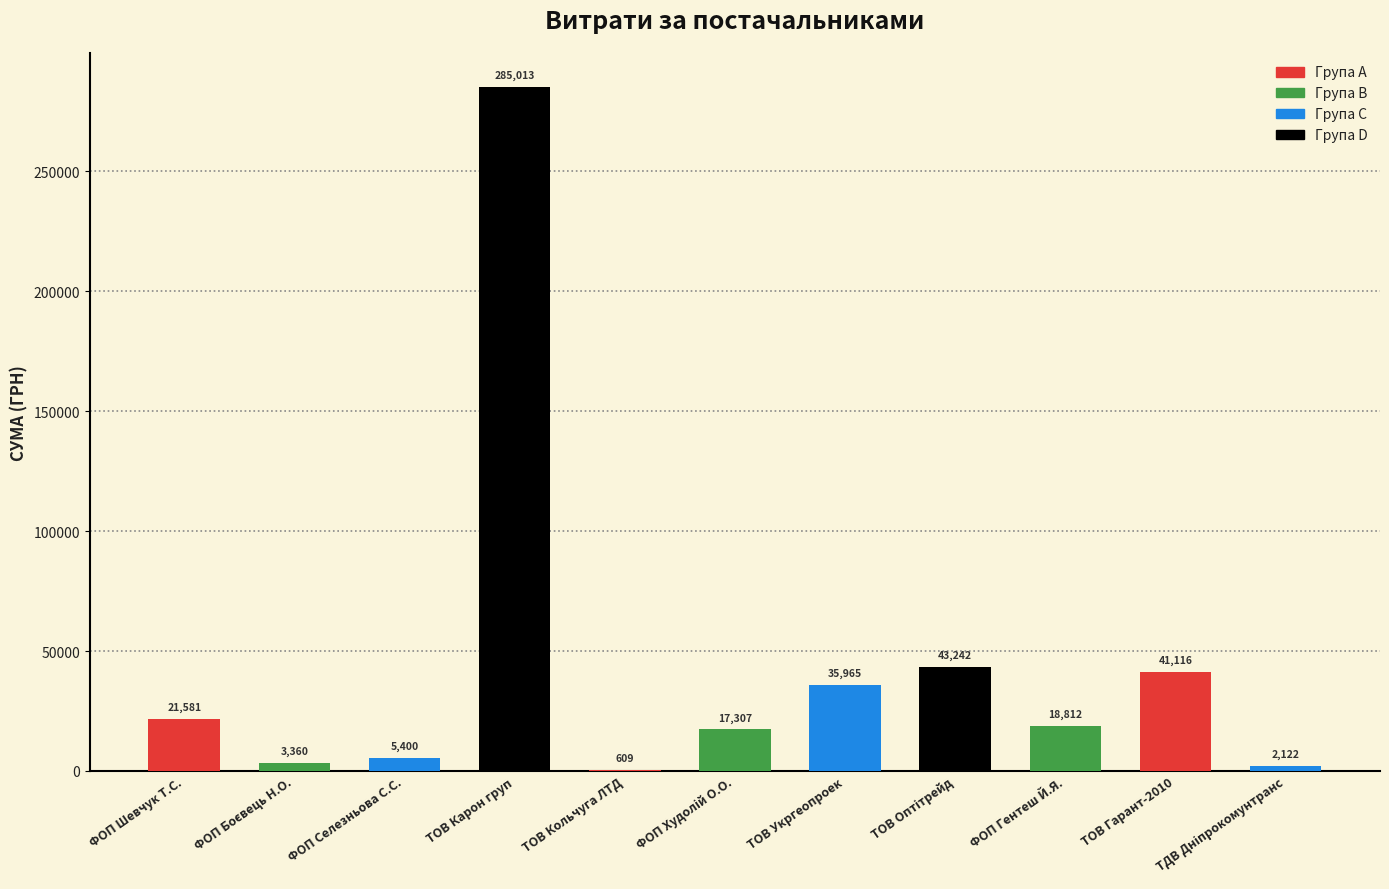

True or false: the data shows 18812.0 at ФОП Гентеш Й.Я..

True